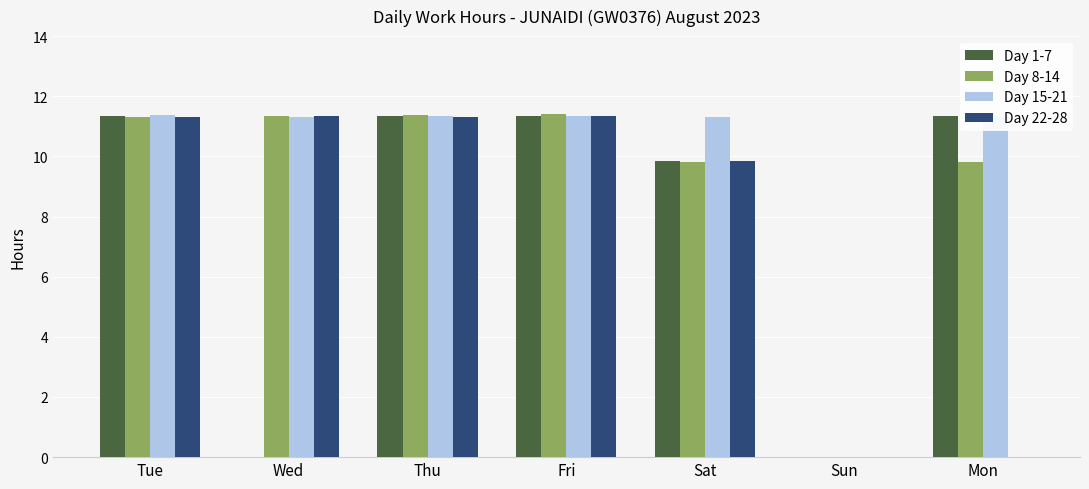

What is the highest value of the Day 1-7 series?

11.4